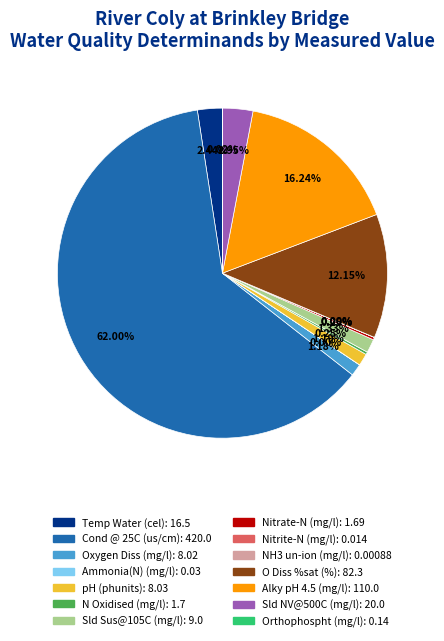

Which category accounts for the majority?

Cond @ 25C (us/cm)